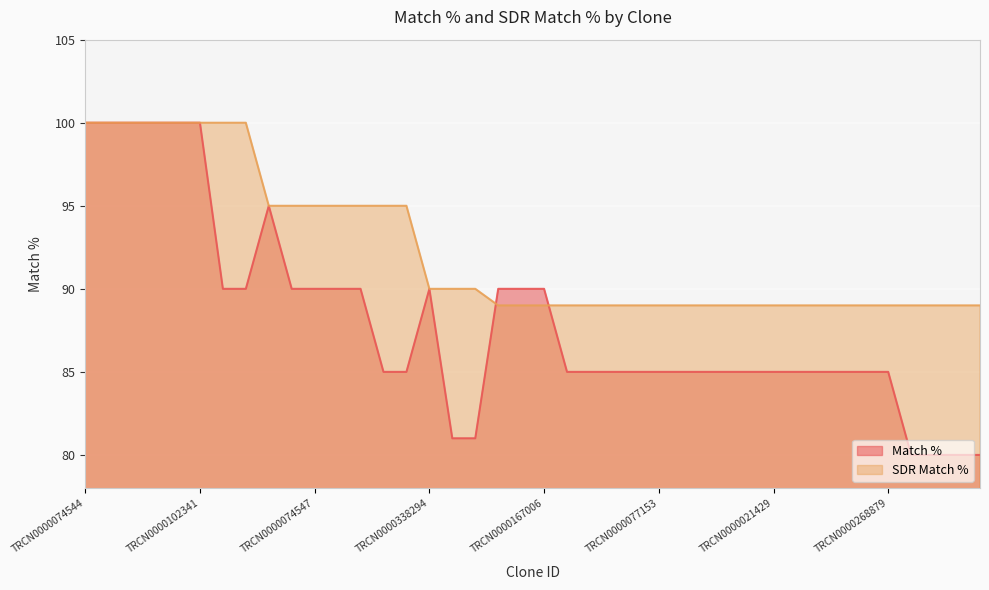

At which label does Match % reach its minimum?

TRCN0000415412